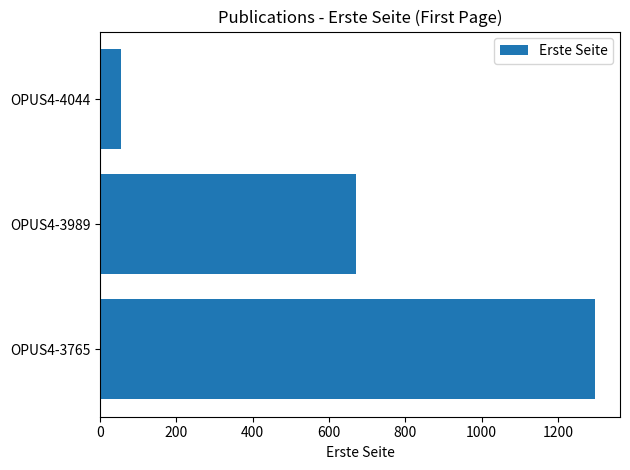

Reading bottom to top, list all the values displayed in this chart.

1298	670	55